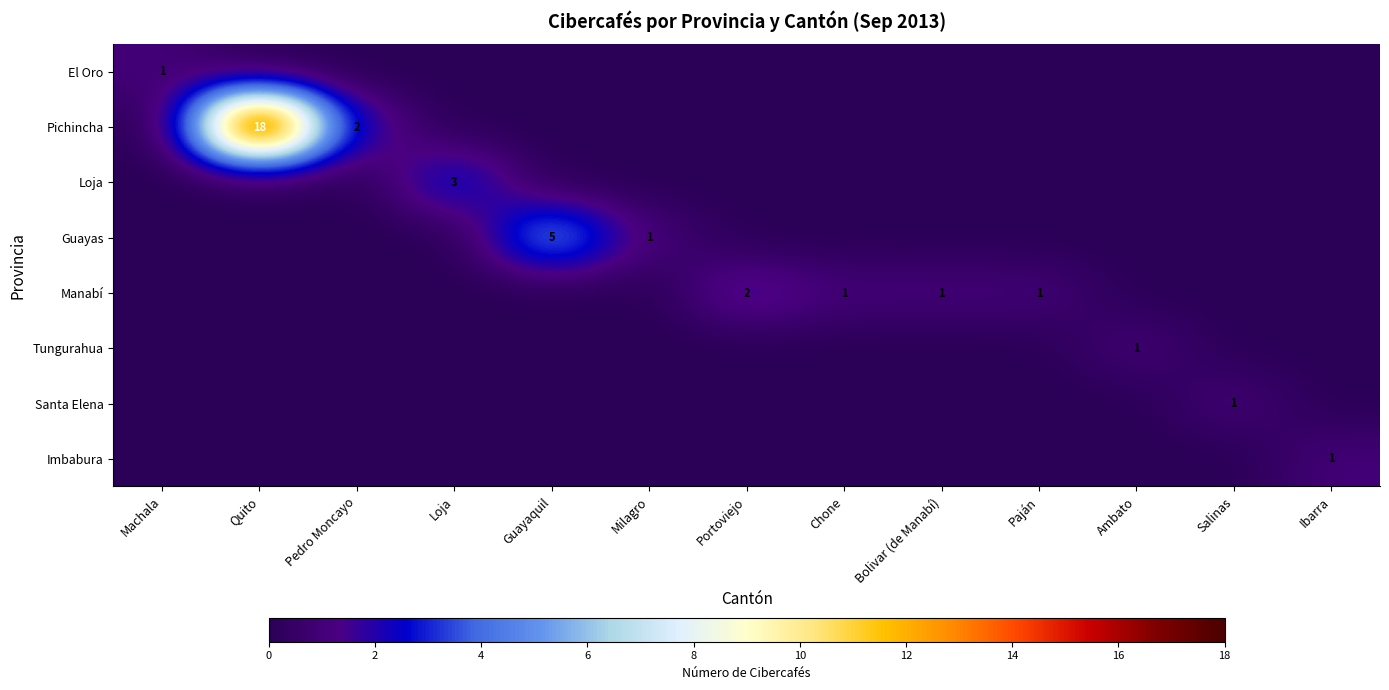

What is the sum of all Guayas values?

6